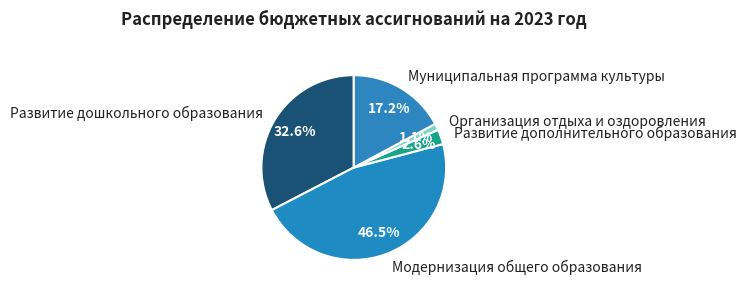

What percentage is the Муниципальная программа культуры slice, to the nearest percent?

17%